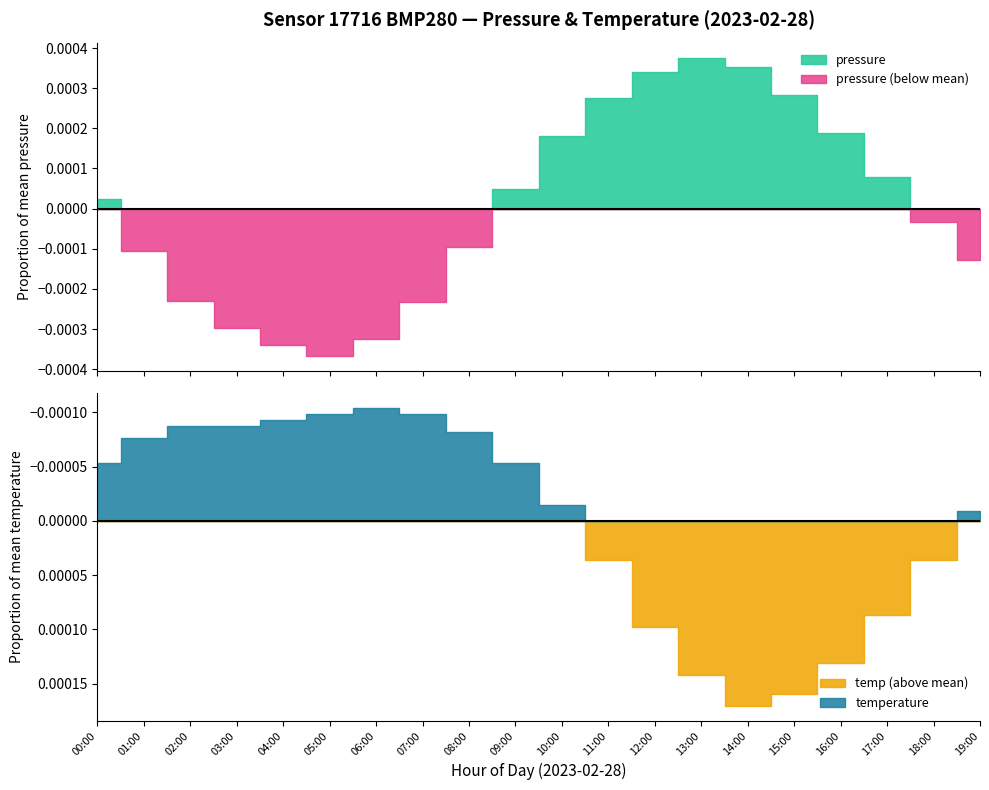

Where is the first local minimum for pressure?

05:00